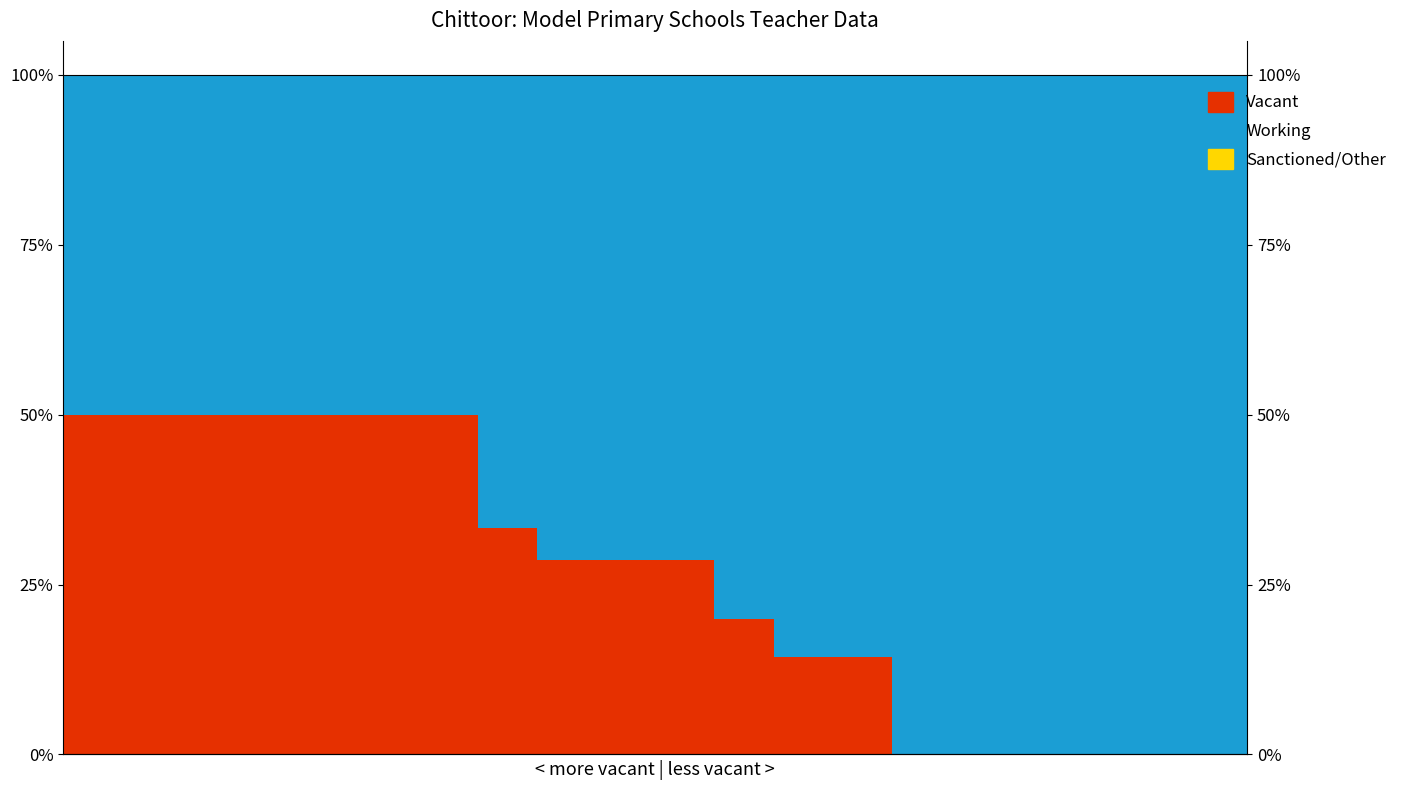

How many Vacant values are between 0 and 50?

20